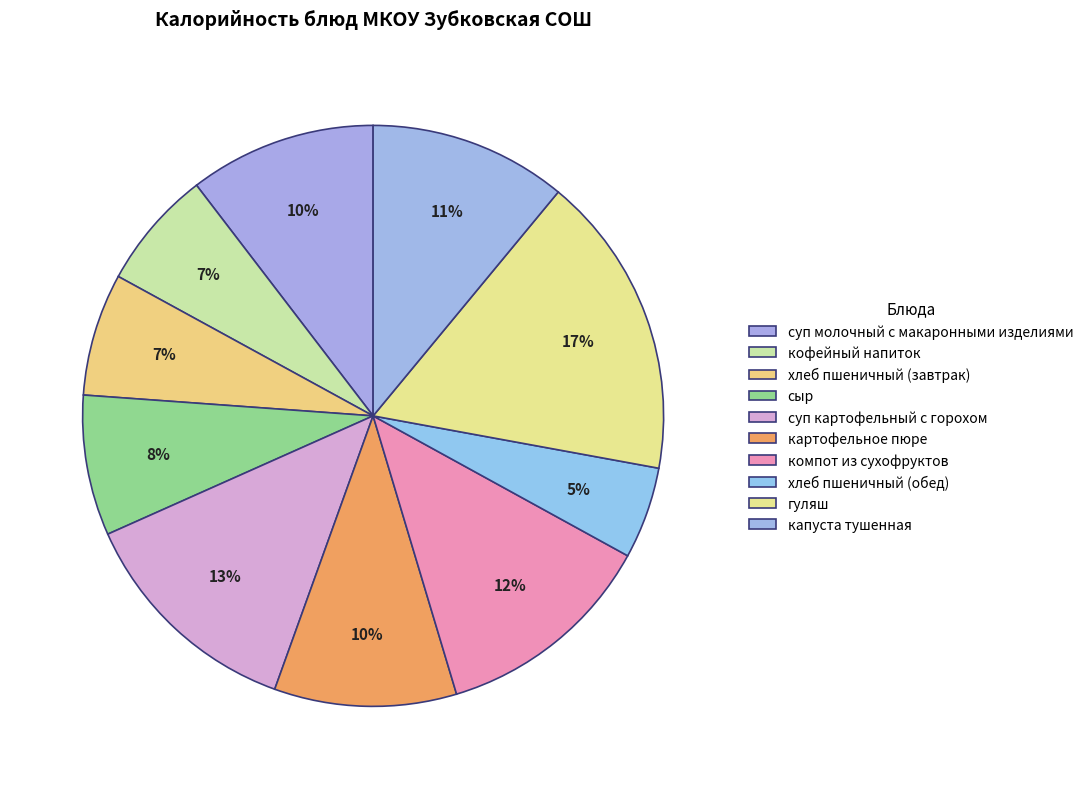

What is the change in value from суп картофельный с горохом to хлеб пшеничный (обед)?

-106.1